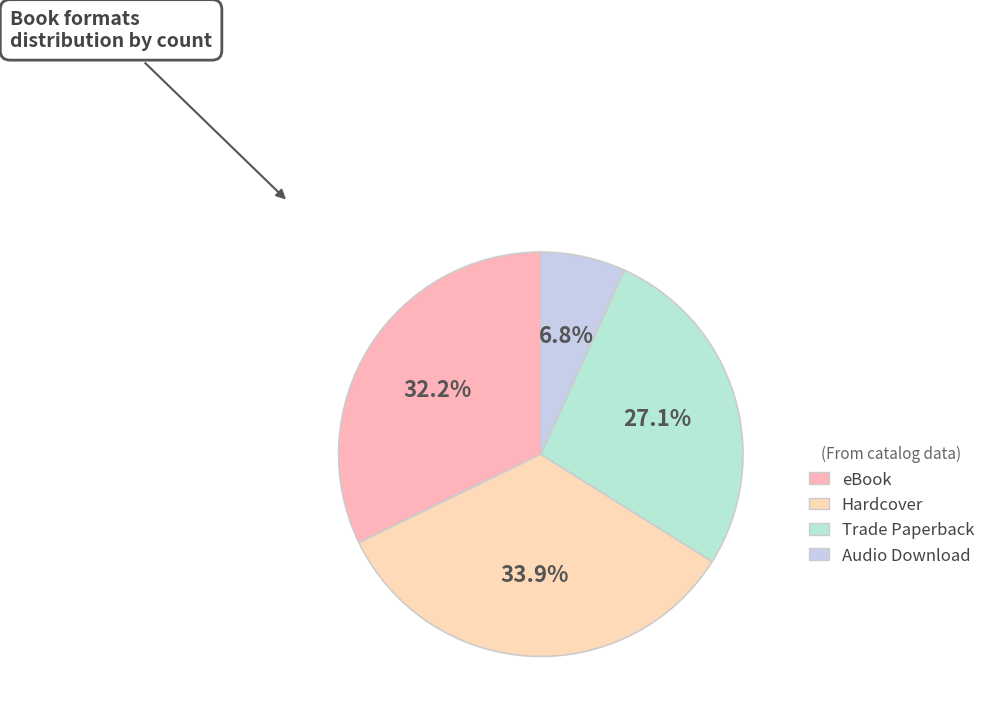

Which category has the smallest portion of the pie?

Audio Download